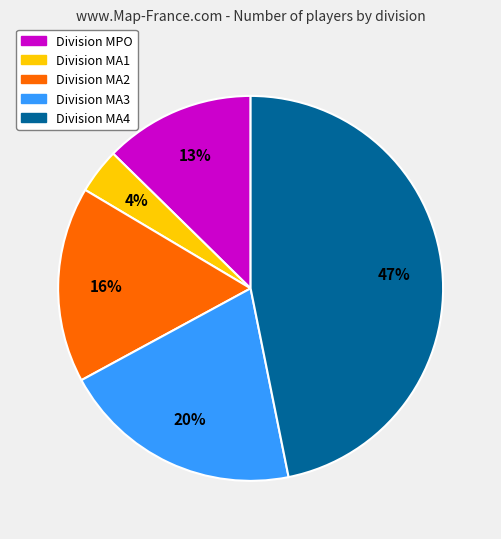

Is there any slice that represents more than half of the pie?

No